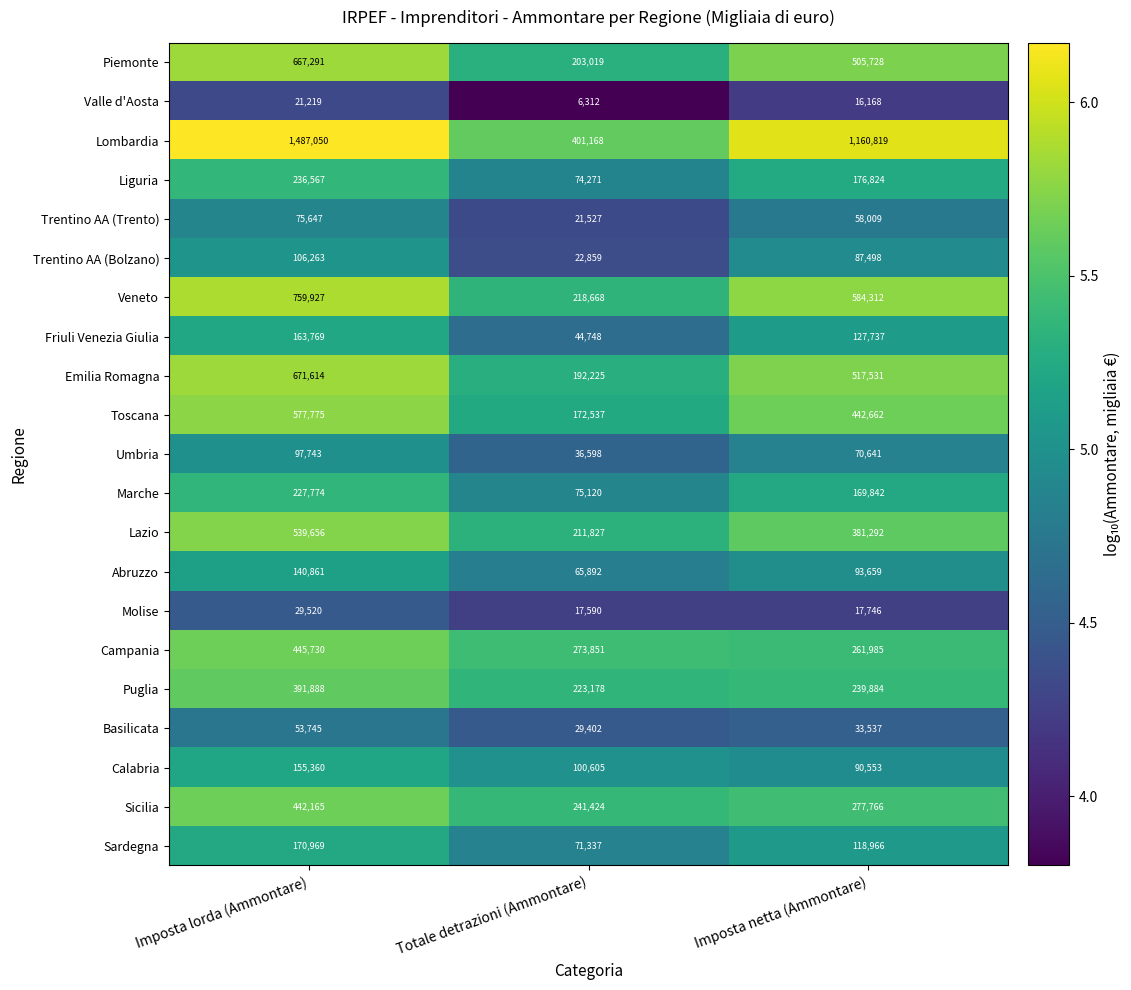

Which series has the largest total across all categories?

Lombardia